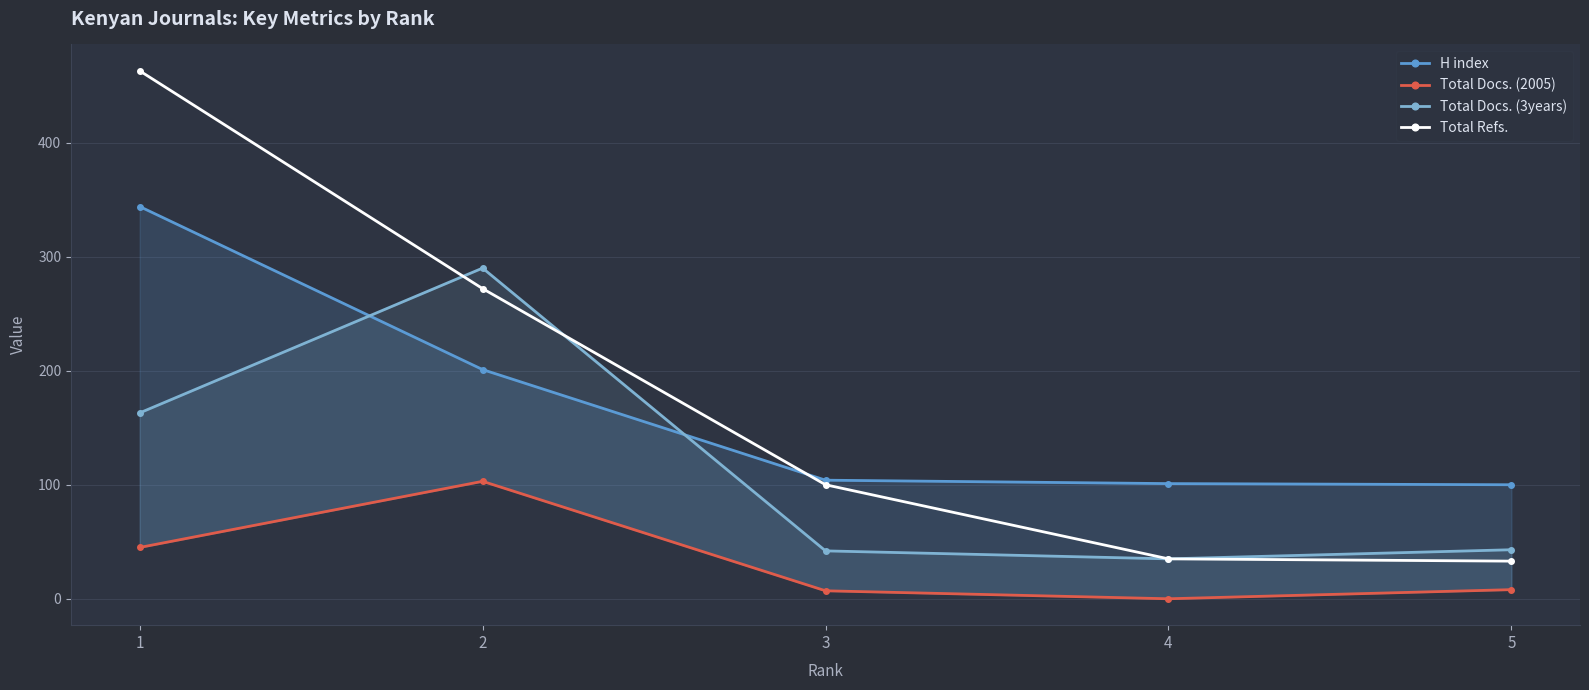

Reading left to right, transcribe all the data shown in this chart.

H index: 344	201	104	101	100
Total Docs. (2005): 45	103	7	0	8
Total Docs. (3years): 163	290	42	35	43
Total Refs.: 463	272	100	35	33